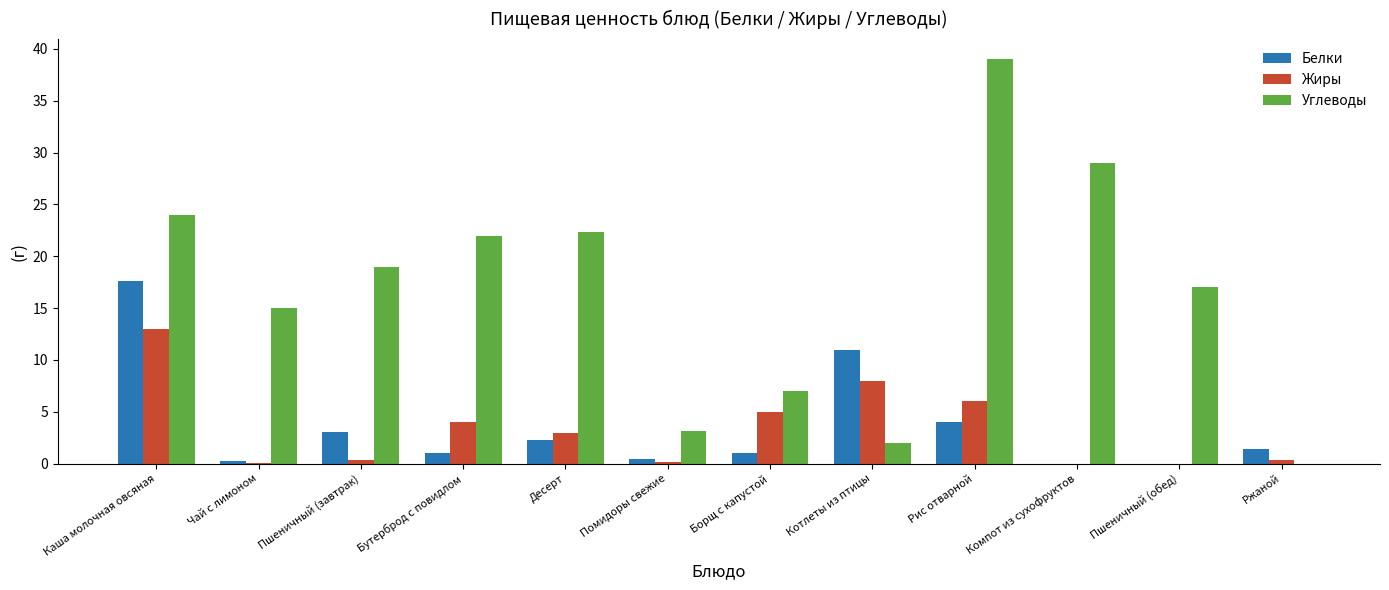

What are all the series names shown in the legend?

Белки, Жиры, Углеводы